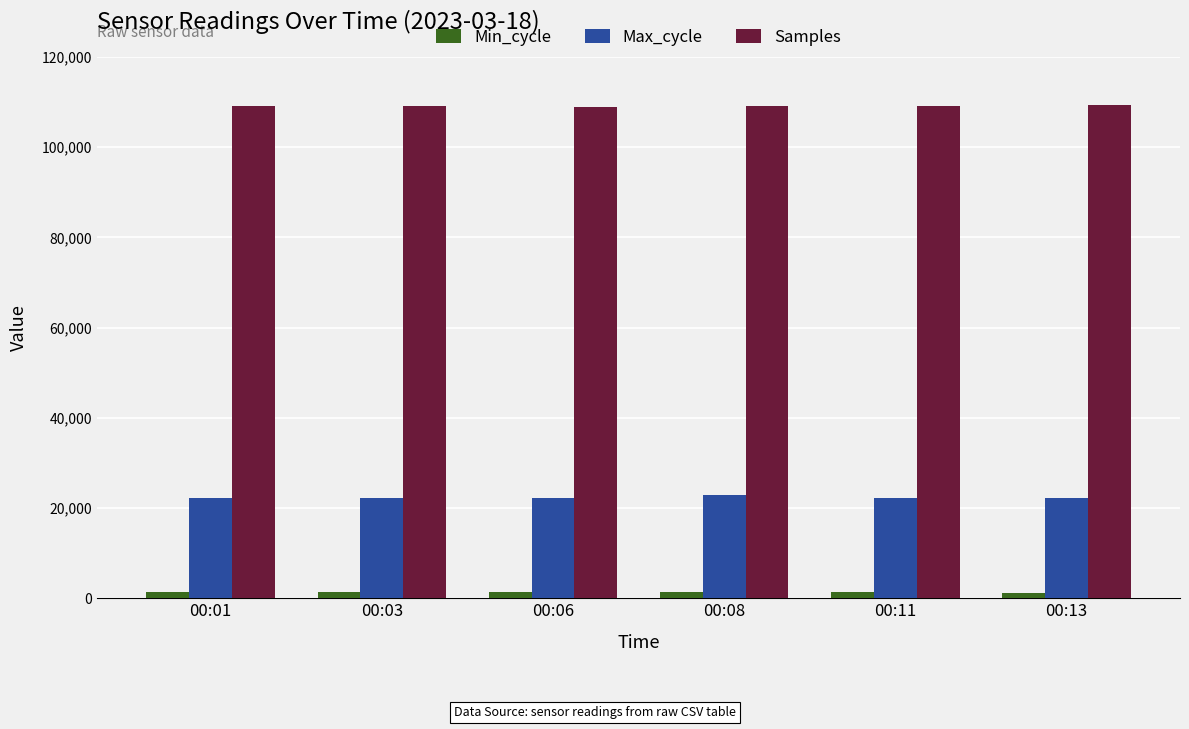

At 00:01, list the series in order from smallest to largest.

Min_cycle, Max_cycle, Samples